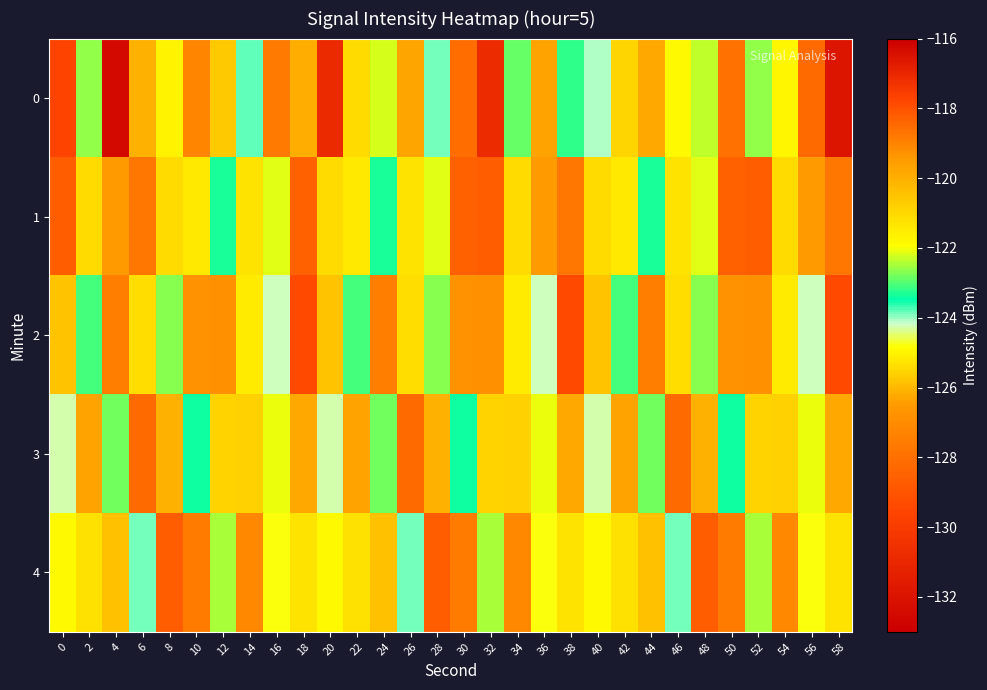

What is the total value across all series at 30?

-617.4